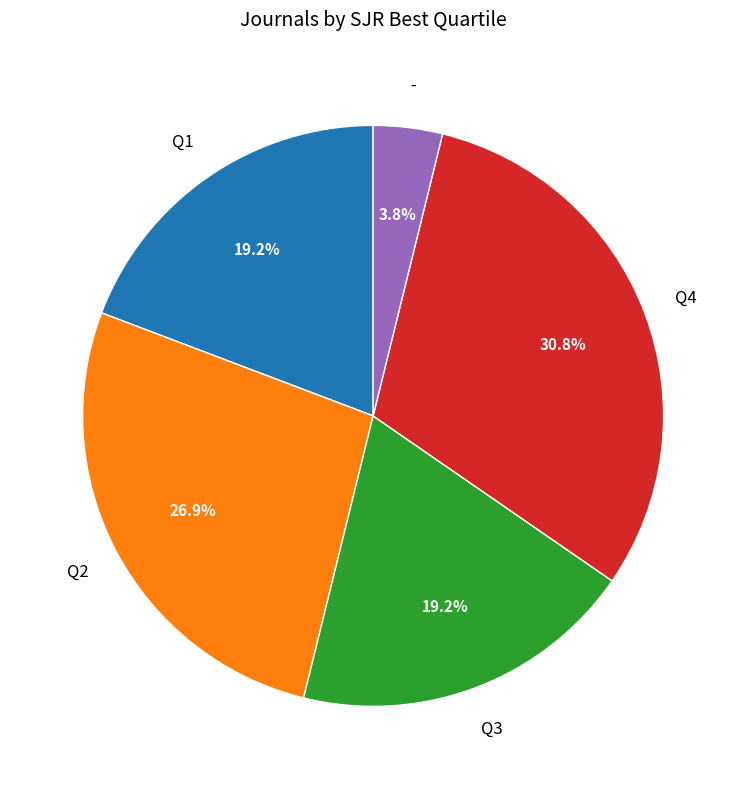

Is there any slice that represents more than half of the pie?

No